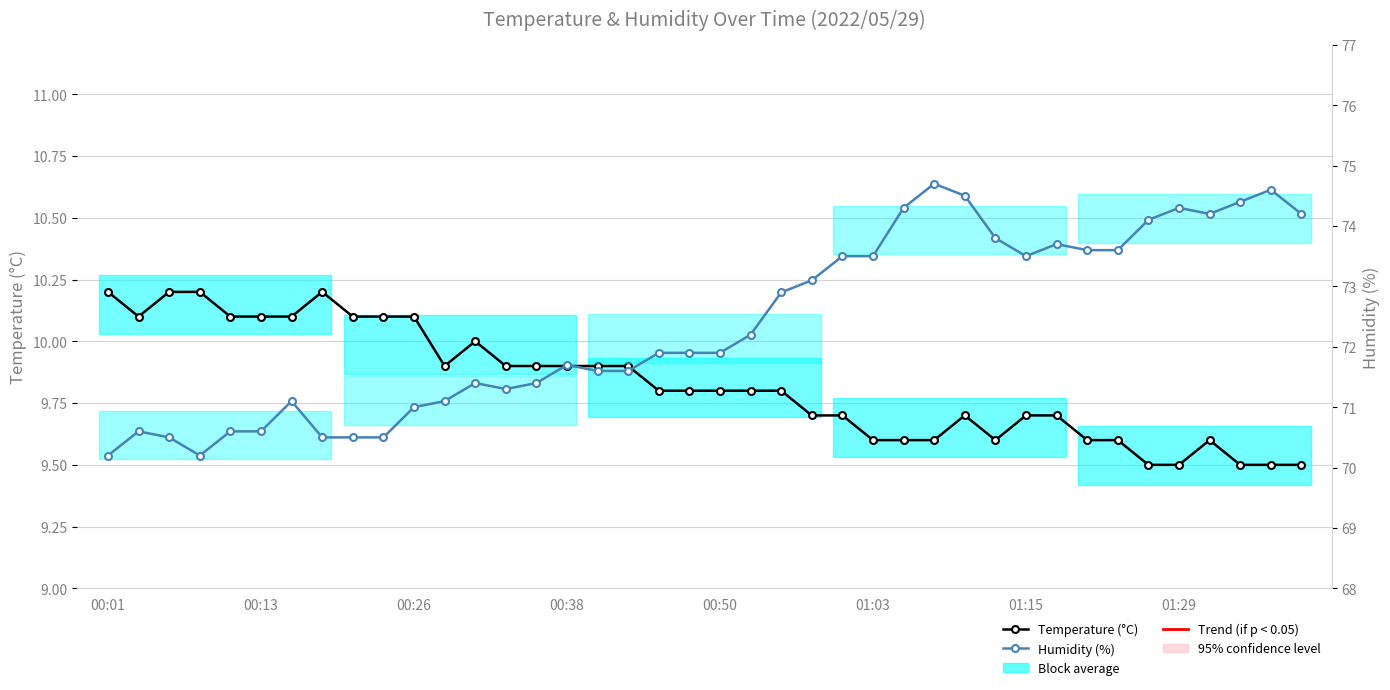

Rank the series by their maximum value, from lowest to highest.

Temperature (°C), Humidity (%)